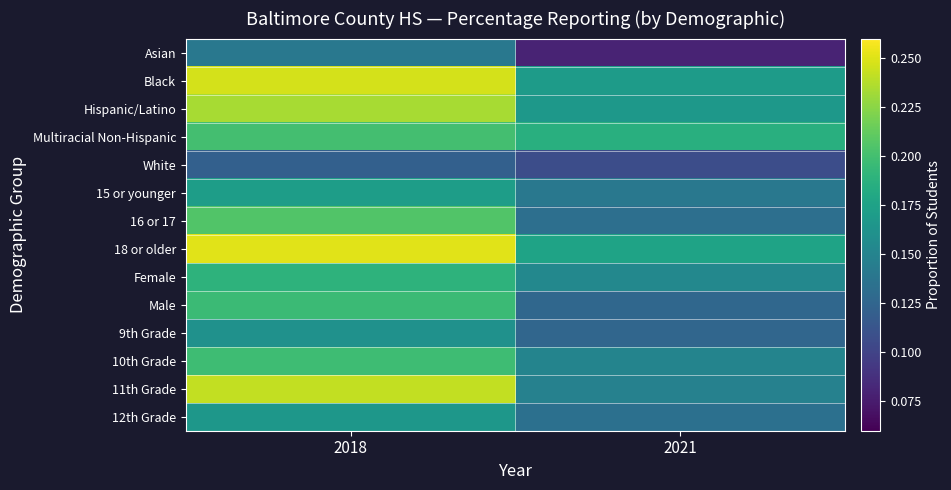

Count the number of data series in this chart.

14